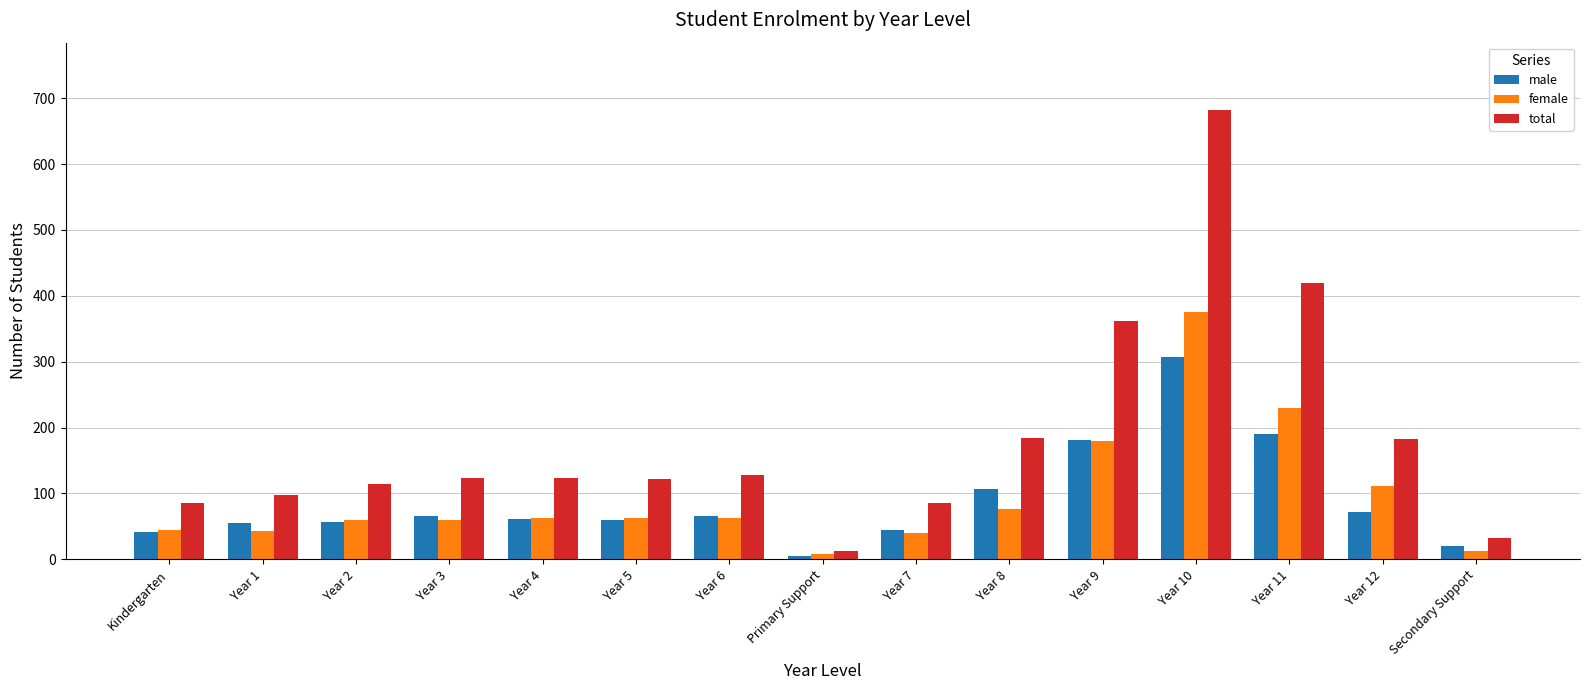

The value of male at Year 11 is 189.9. True or false?

True